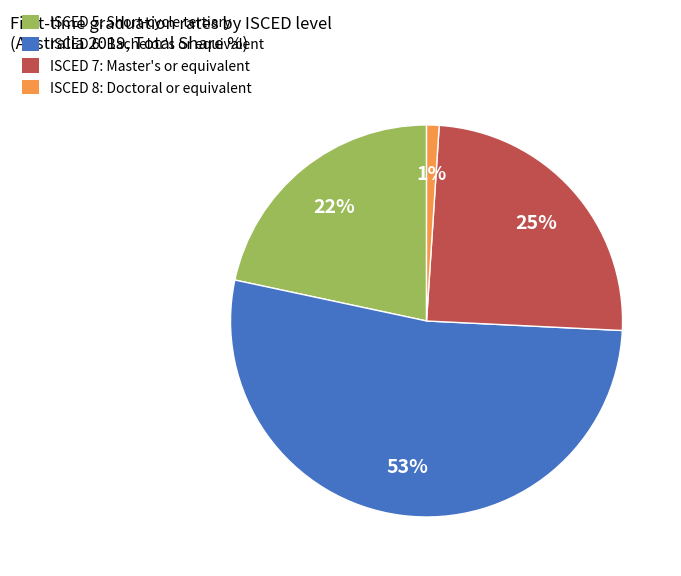

Approximately how many times larger is the value at ISCED 7: Master's or equivalent compared to ISCED 5: Short-cycle tertiary?

1.1